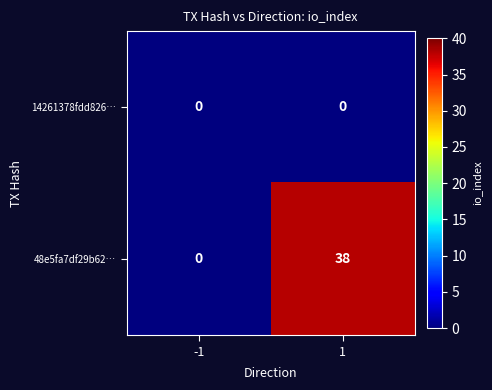

Is the value of 14261378fdd826… at 1 greater than the value of 48e5fa7df29b62… at 1?

No